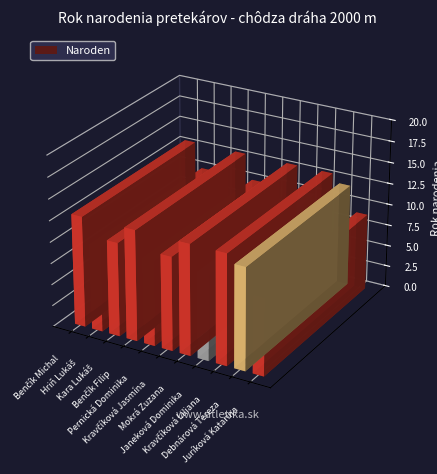

Does the chart contain stacked bars?

No